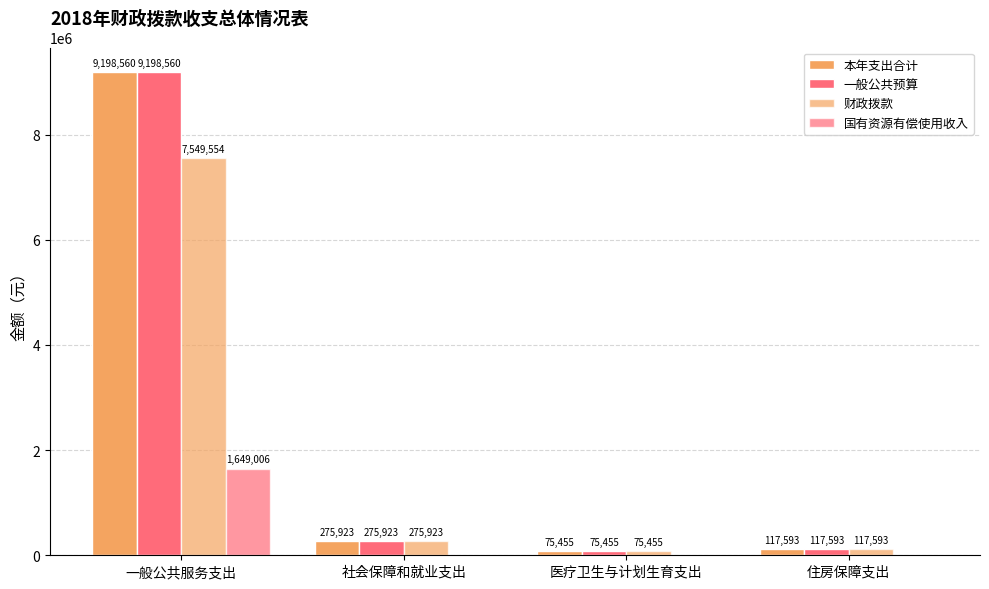

The 国有资源有偿使用收入 series shows 394776.7 at 一般公共服务支出. True or false?

False